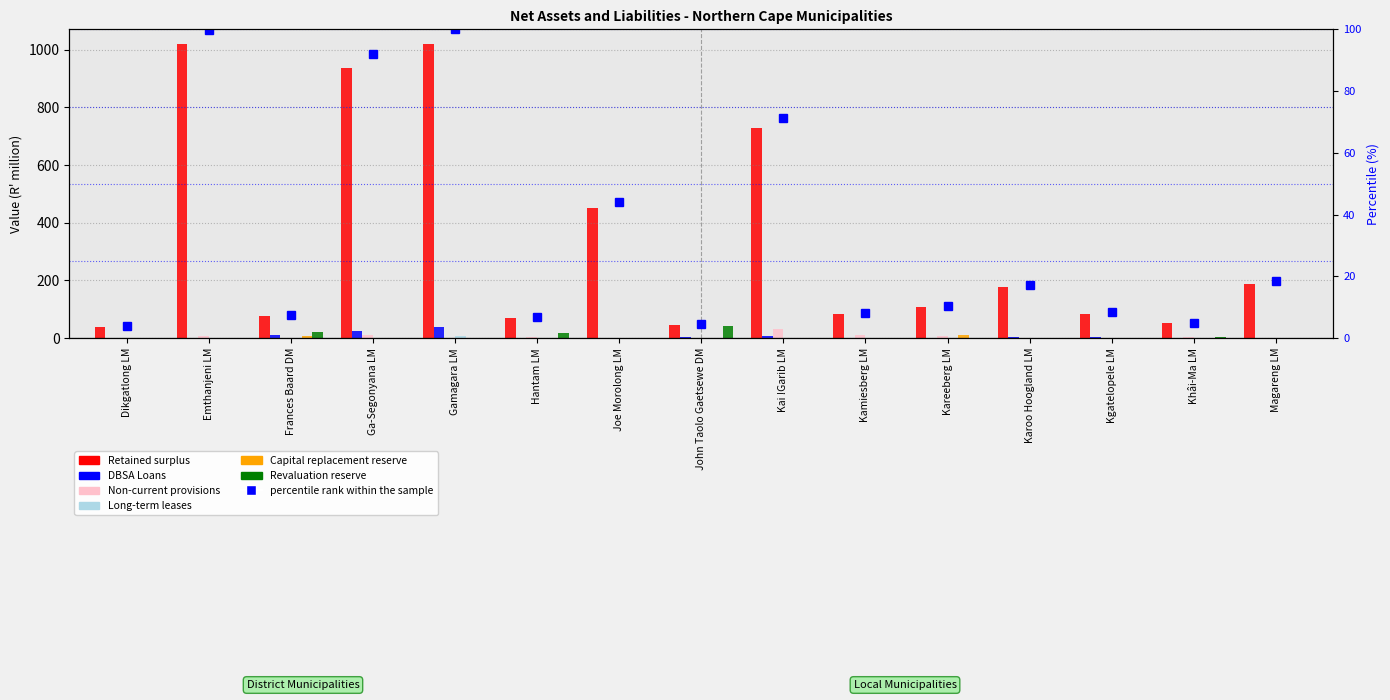

What is the difference between the maximum and second lowest values in the Non-current provisions series?

32.5